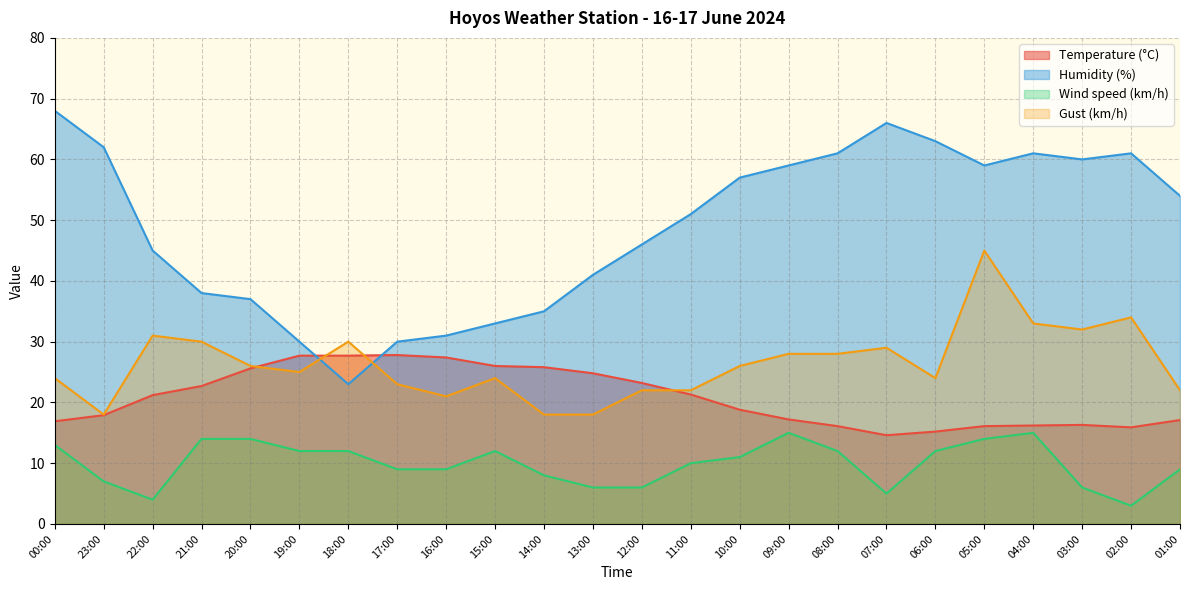

What is the sum of the Humidity (%) values at 08:00 and 17:00?

91.0